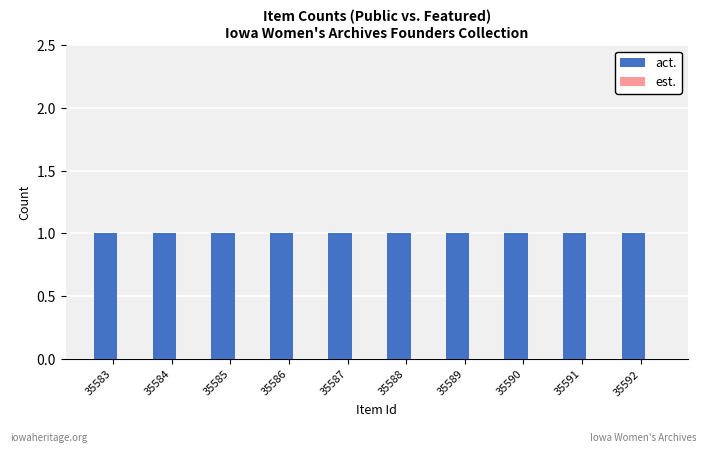

Rank the series by their maximum value, from highest to lowest.

act., est.